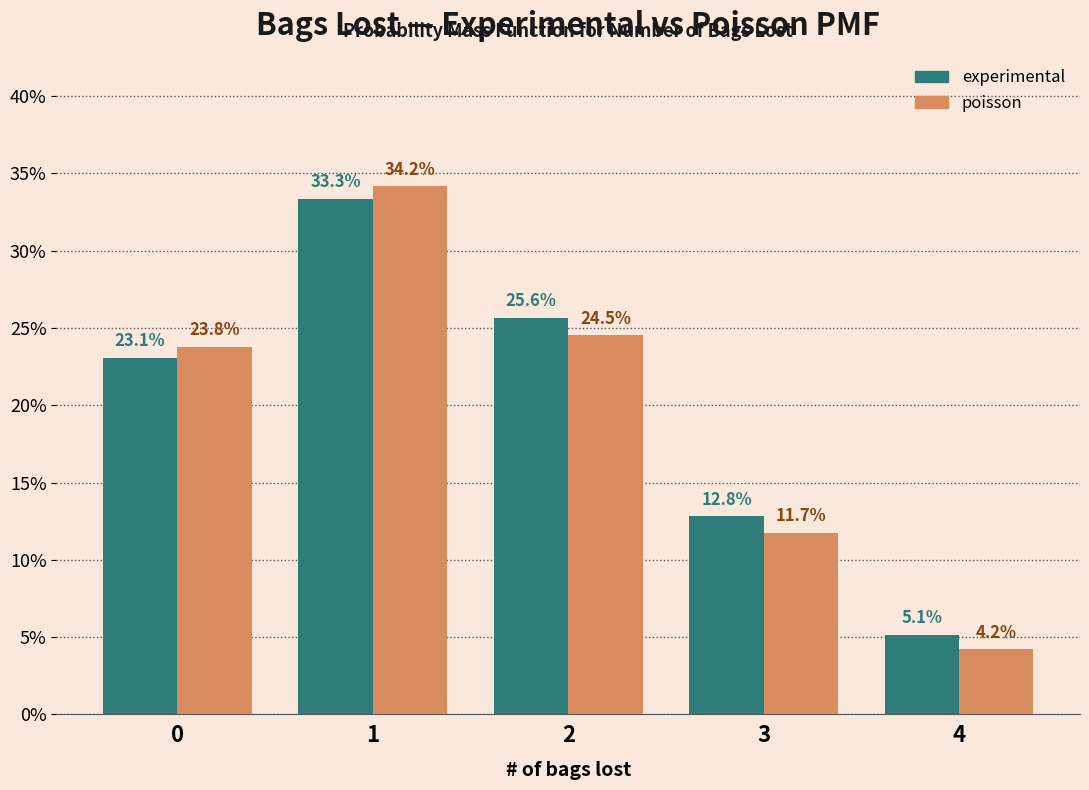

List the series in order of their peak value, highest first.

poisson, experimental